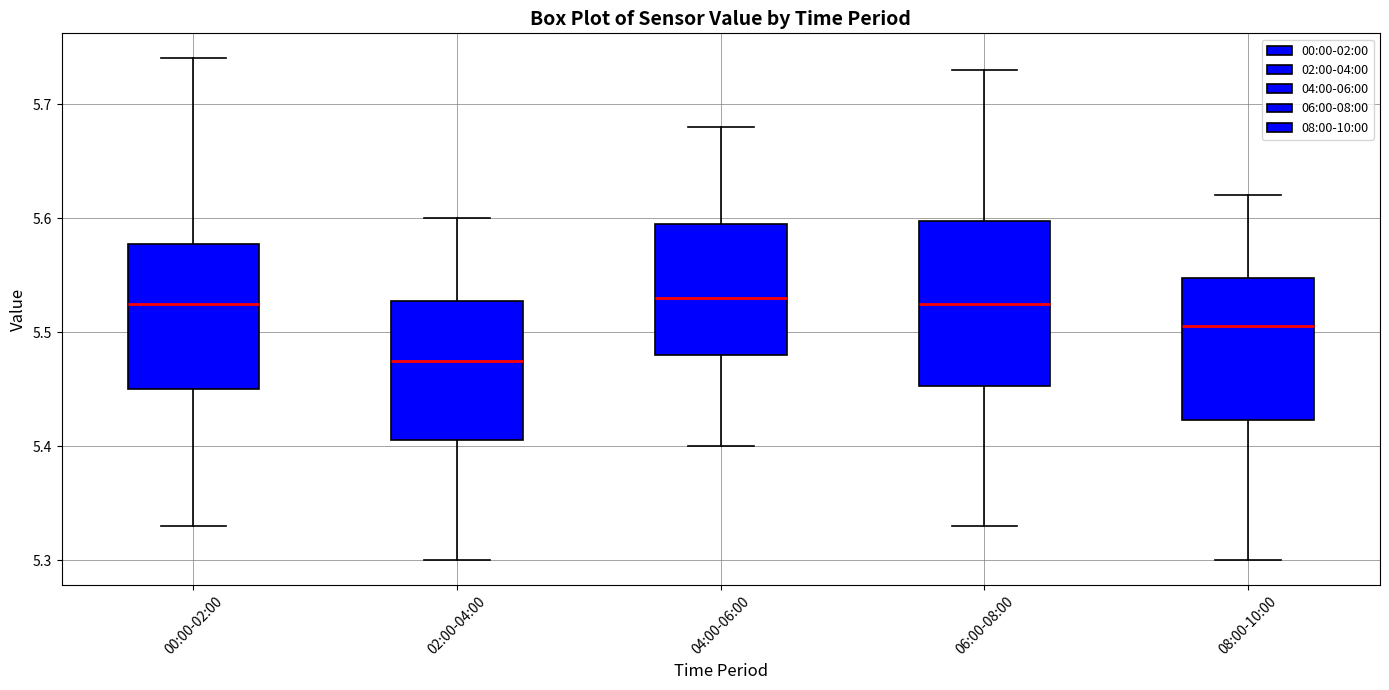

Reading left to right, read every box against the y-axis: the position of its median line, the range the box covers, and the ends of its whiskers. The values are not printed on the chart, so give them approximately, as read against the axis.

00:00-02:00: median 5.53, box 5.45 to 5.58, whiskers 5.33 to 5.74
02:00-04:00: median 5.48, box 5.41 to 5.53, whiskers 5.30 to 5.60
04:00-06:00: median 5.53, box 5.48 to 5.60, whiskers 5.40 to 5.68
06:00-08:00: median 5.53, box 5.45 to 5.60, whiskers 5.33 to 5.73
08:00-10:00: median 5.51, box 5.42 to 5.55, whiskers 5.30 to 5.62